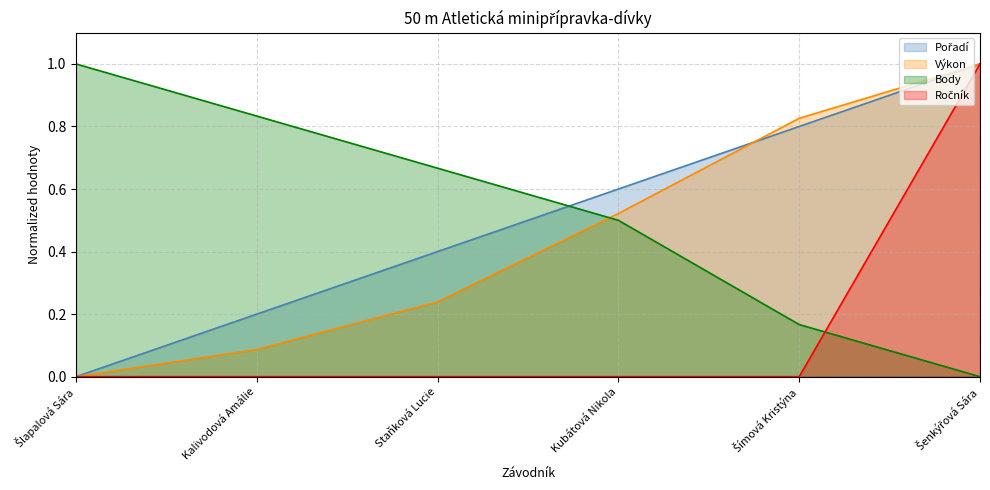

True or false: Pořadí has more than 1 interior local peaks.

False